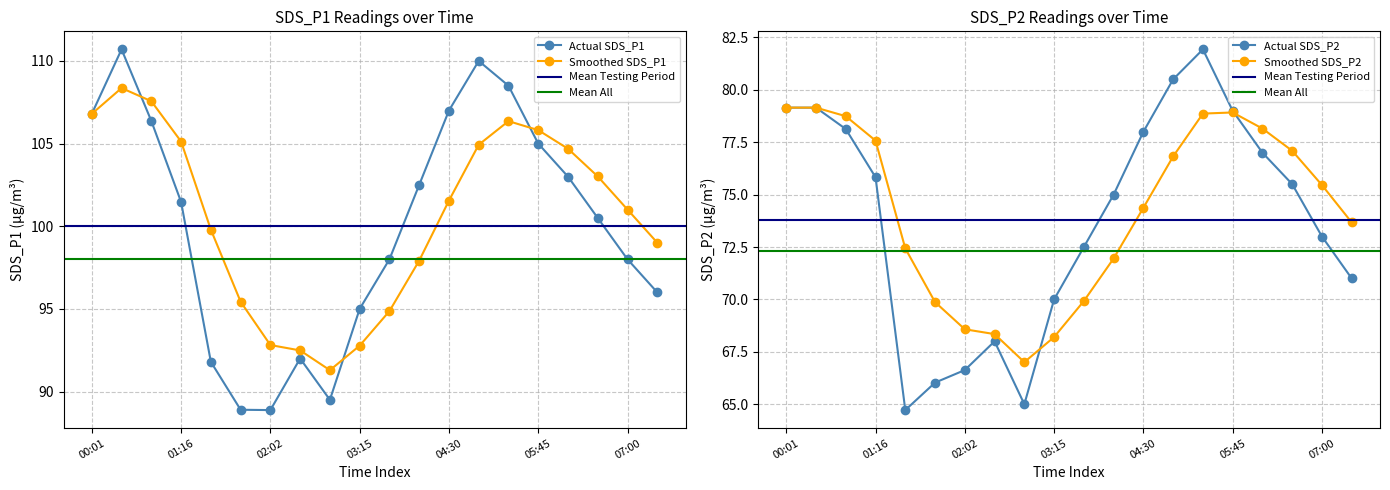

The value of SDS_P1 at 06:35 is 100.5. True or false?

True